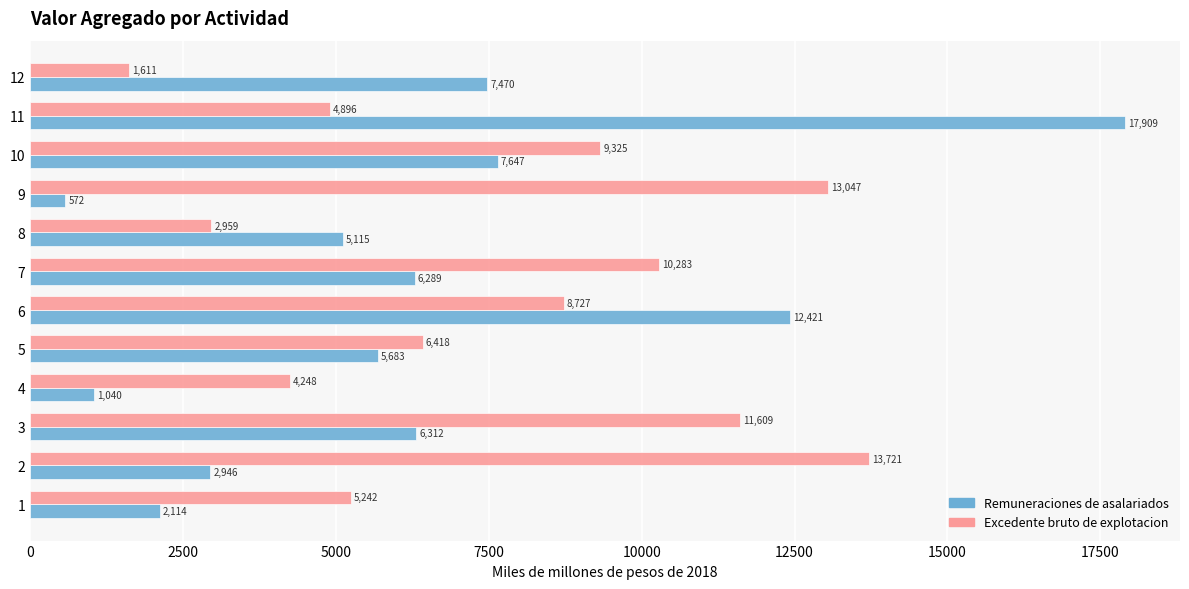

At which label does Remuneraciones de asalariados reach its peak?

11